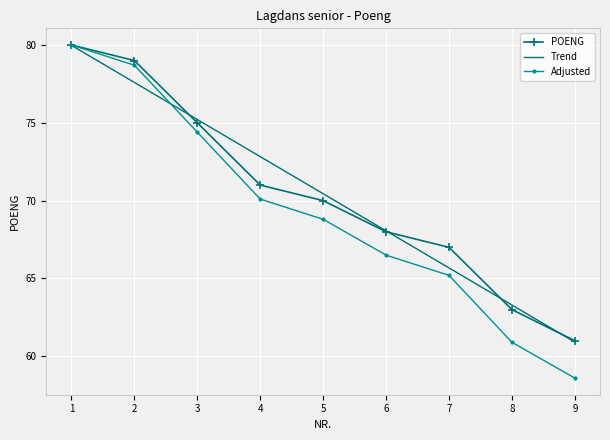

What is the approximate value of Adjusted at 8?

60.9